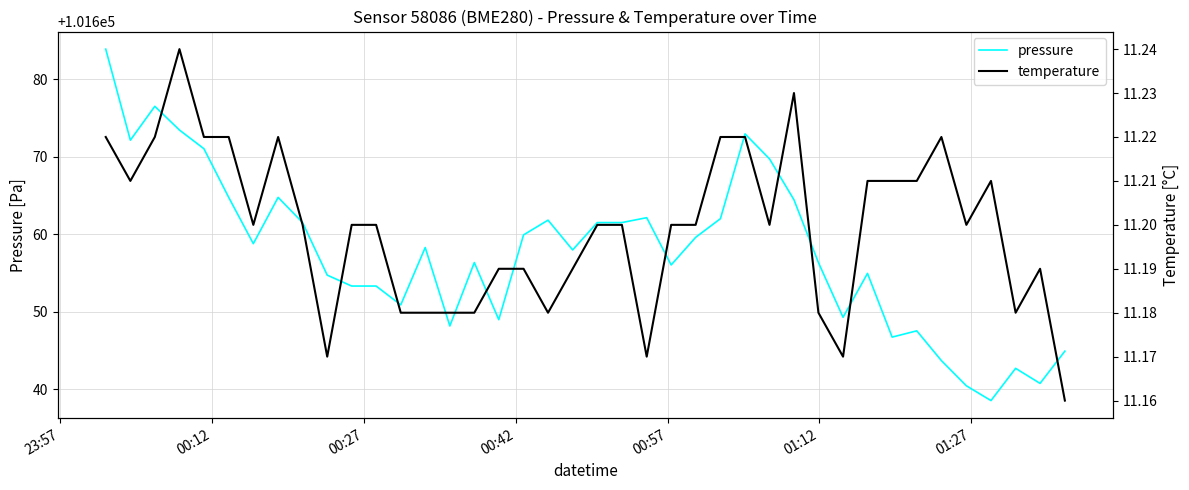

What is the sum of all temperature values?

448.0